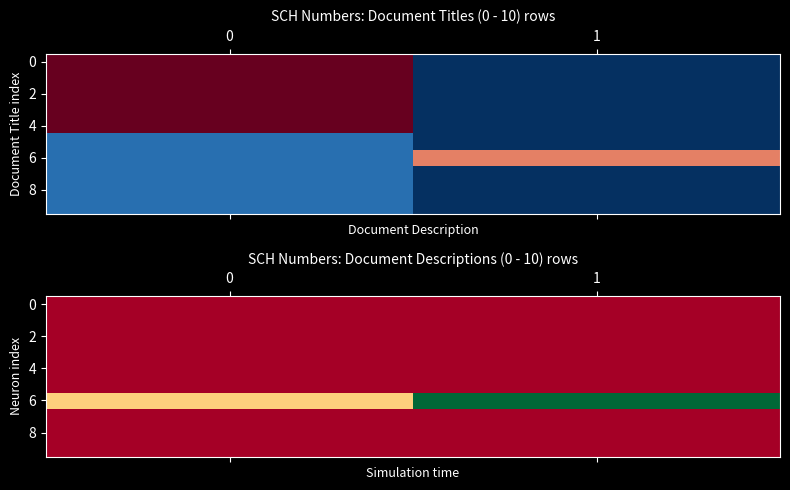

How many data points does each series have?

2